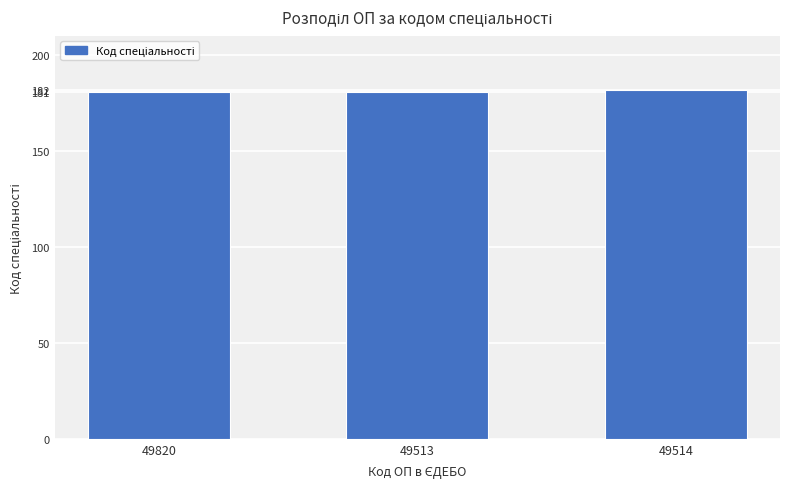

What is the label of the 3rd bar from the right?

49820